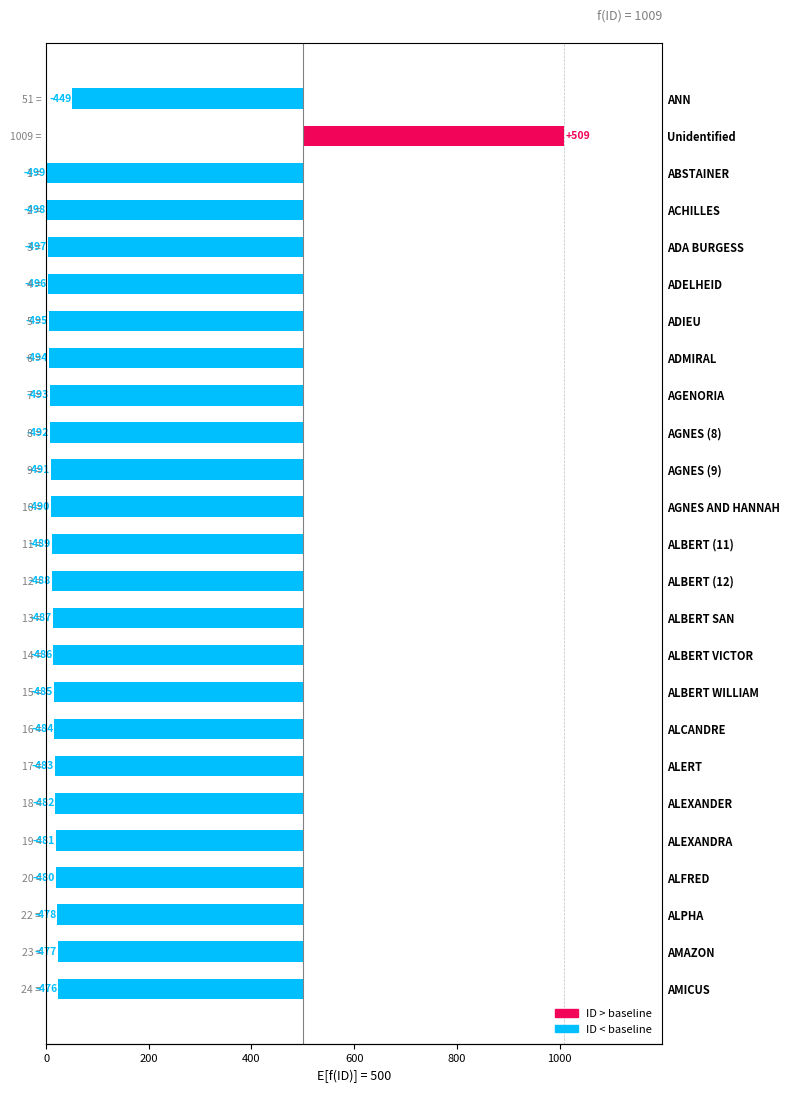

What is the sum of the values at ADA BURGESS and AGNES (8)?

-989